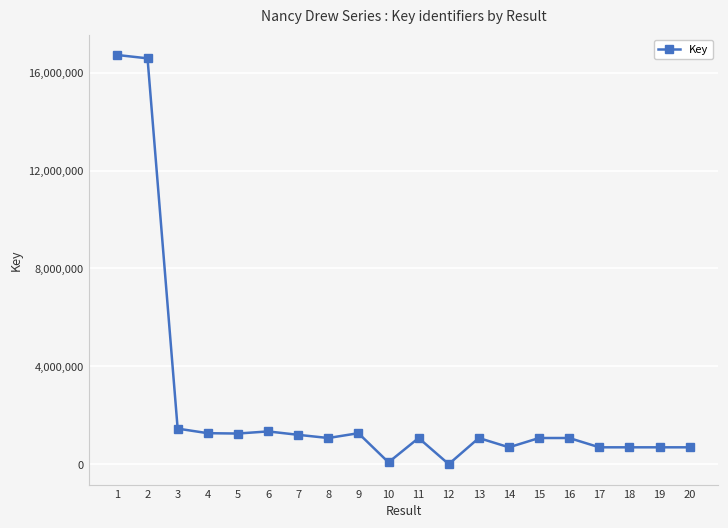

What is the difference between the values at 6 and 8?

269324